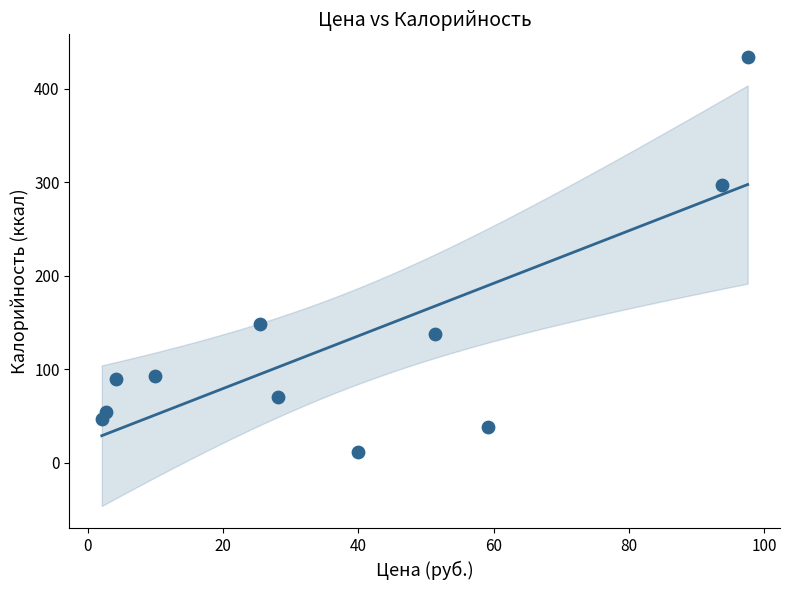

What is the range of Y values (max minus min)?

422.8